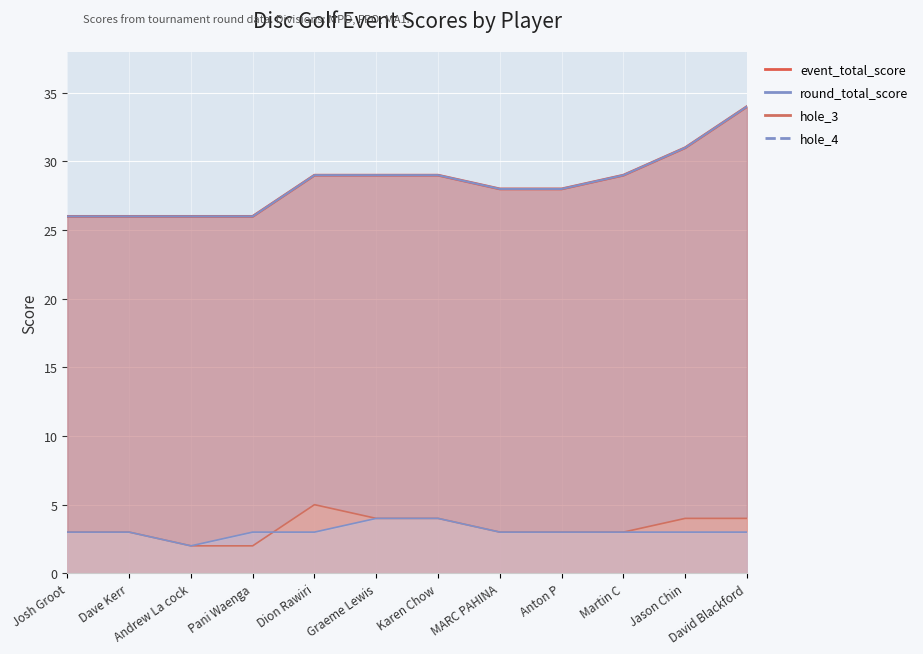

Which series changed the most between Jason Chin and David Blackford?

event_total_score